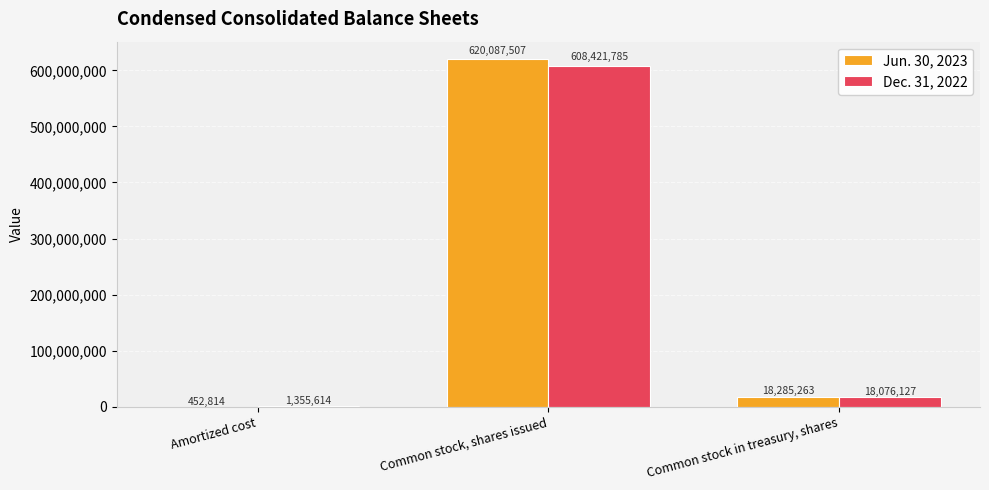

How many groups of bars are there?

3